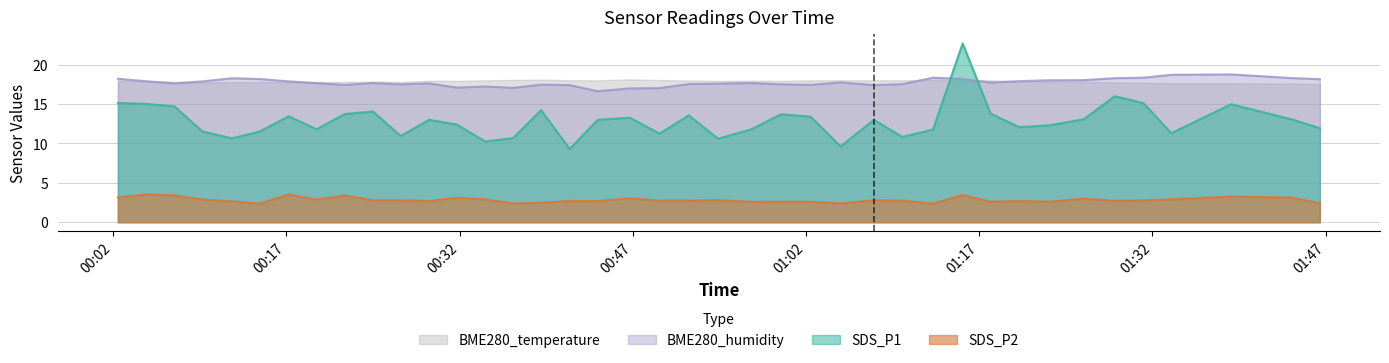

Which series has the widest spread of values?

SDS_P1